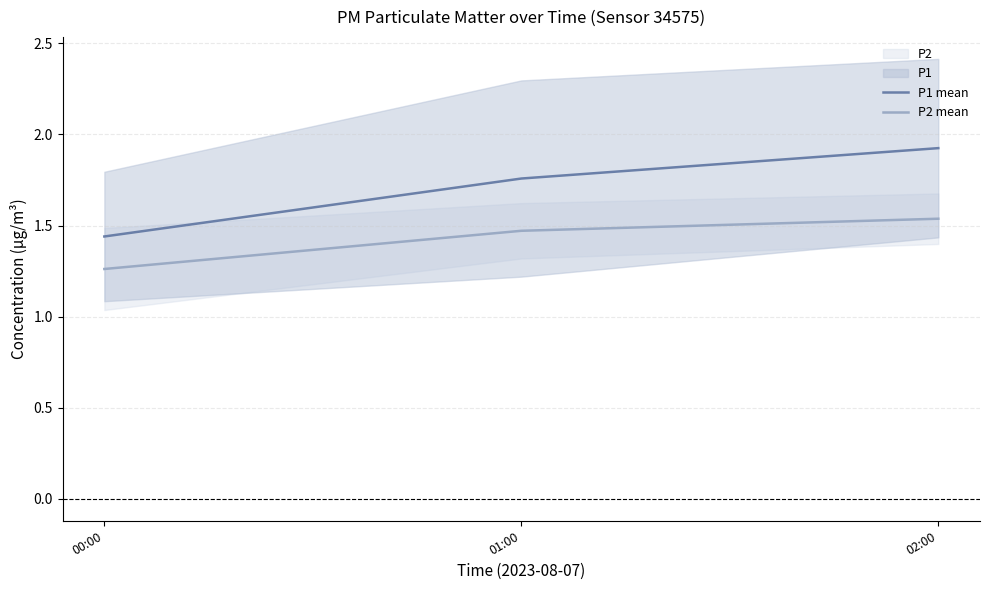

Which series has the largest total across all categories?

P1 mean